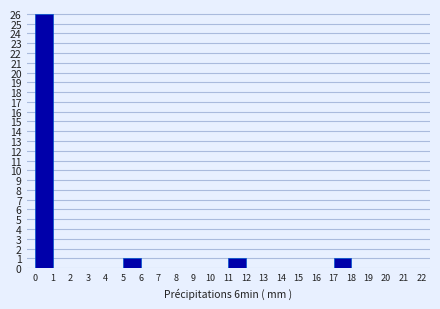

Reading left to right, list every bar in this chart as the range it spans on the x-axis followed by its height. The values are not printed on the chart, so give them approximately, as read against the axis.

0 to 1: 26
1 to 2: 0
2 to 3: 0
3 to 4: 0
4 to 5: 0
5 to 6: 1
6 to 7: 0
7 to 8: 0
8 to 9: 0
9 to 10: 0
10 to 11: 0
11 to 12: 1
12 to 13: 0
13 to 14: 0
14 to 15: 0
15 to 16: 0
16 to 17: 0
17 to 18: 1
18 to 19: 0
19 to 20: 0
20 to 21: 0
21 to 22: 0